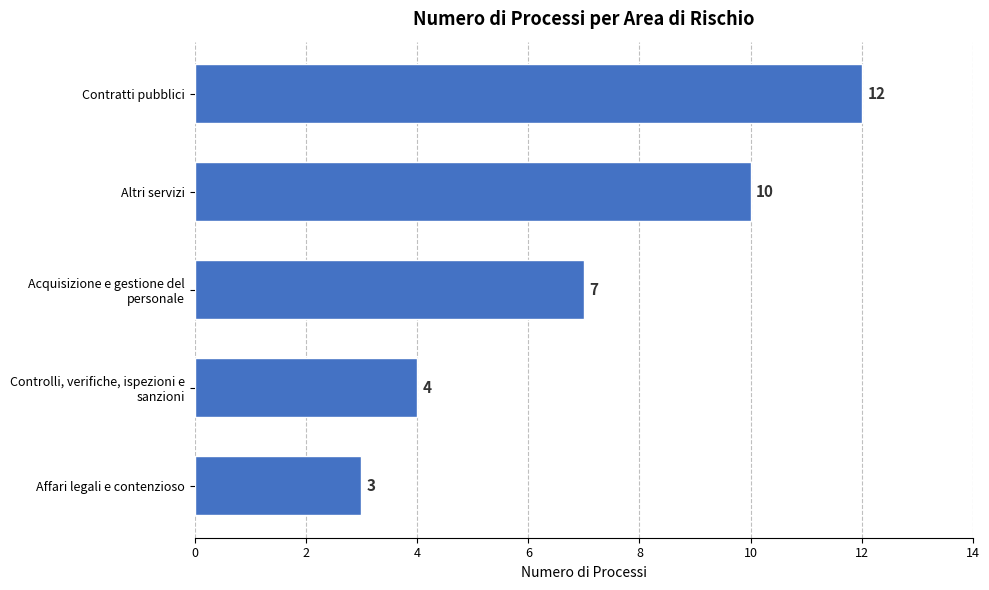

What value does the data have at Affari legali e contenzioso?

3